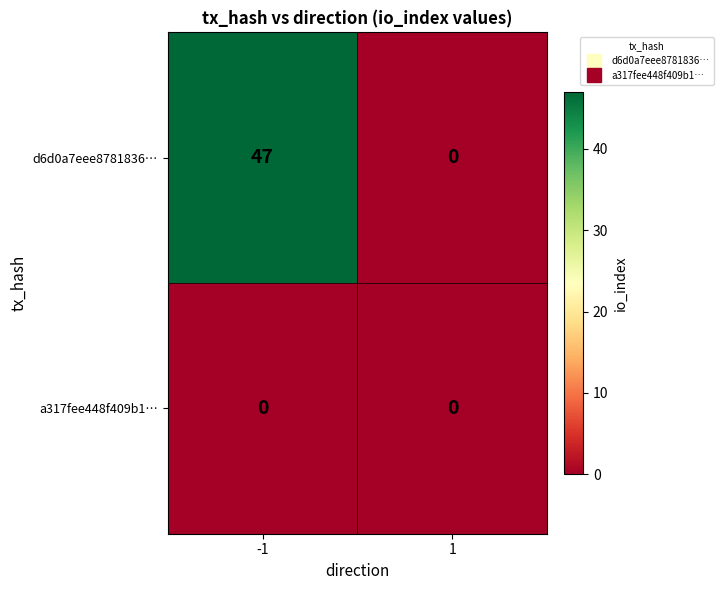

List the series in order of their peak value, highest first.

d6d0a7eee8781836…, a317fee448f409b1…